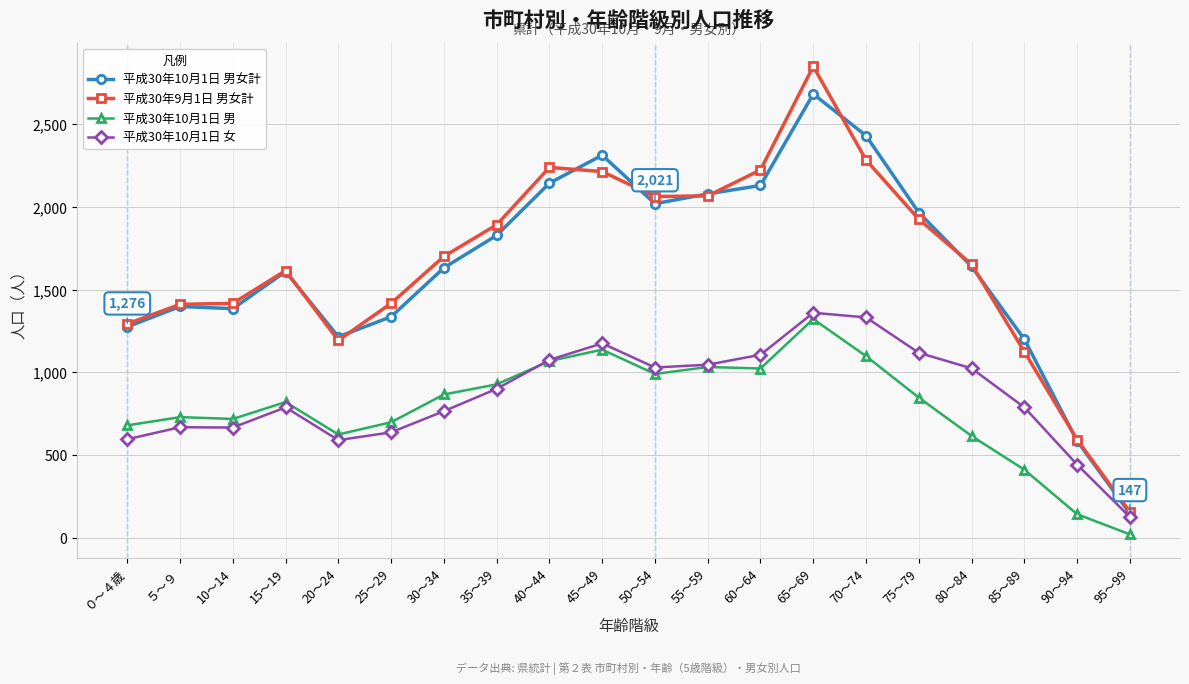

True or false: 平成30年10月1日 男女計 has more than 2 points higher than both neighbors.

True